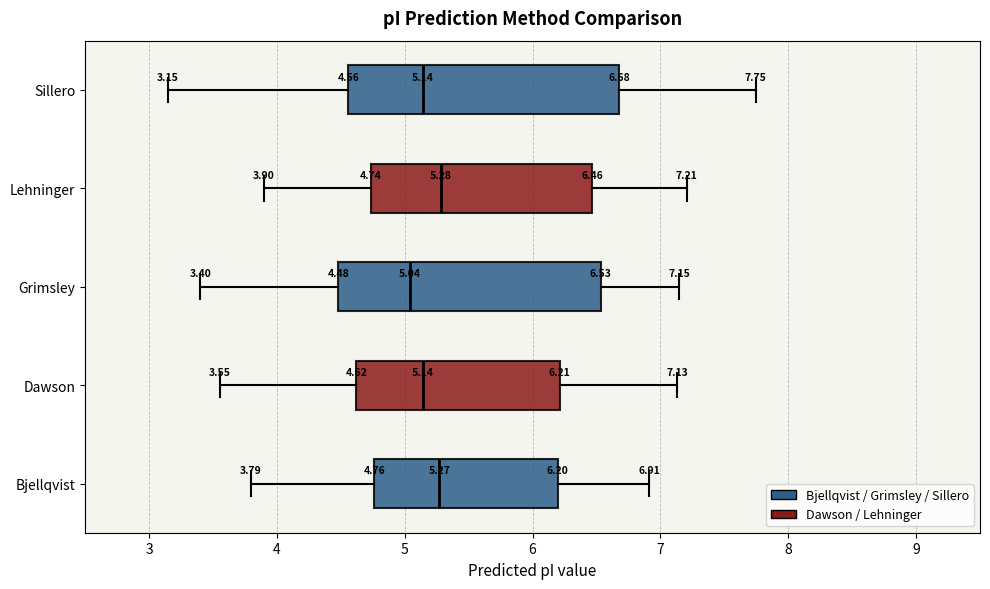

Which box has the furthest to the left median line?

Grimsley